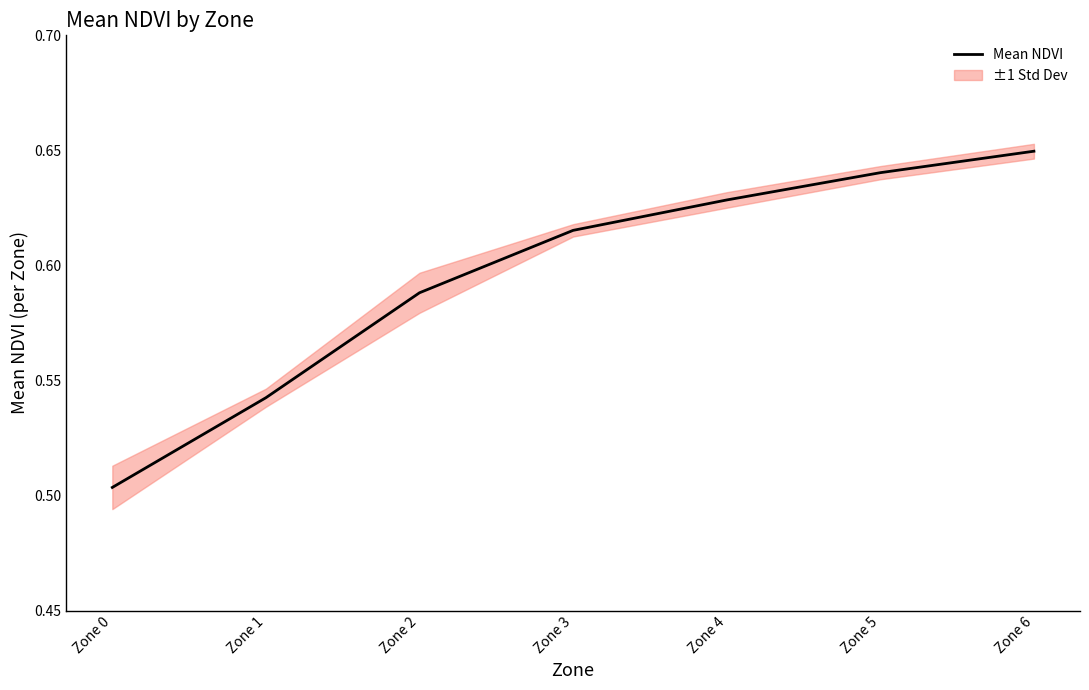

Does the chart have visible grid lines?

No